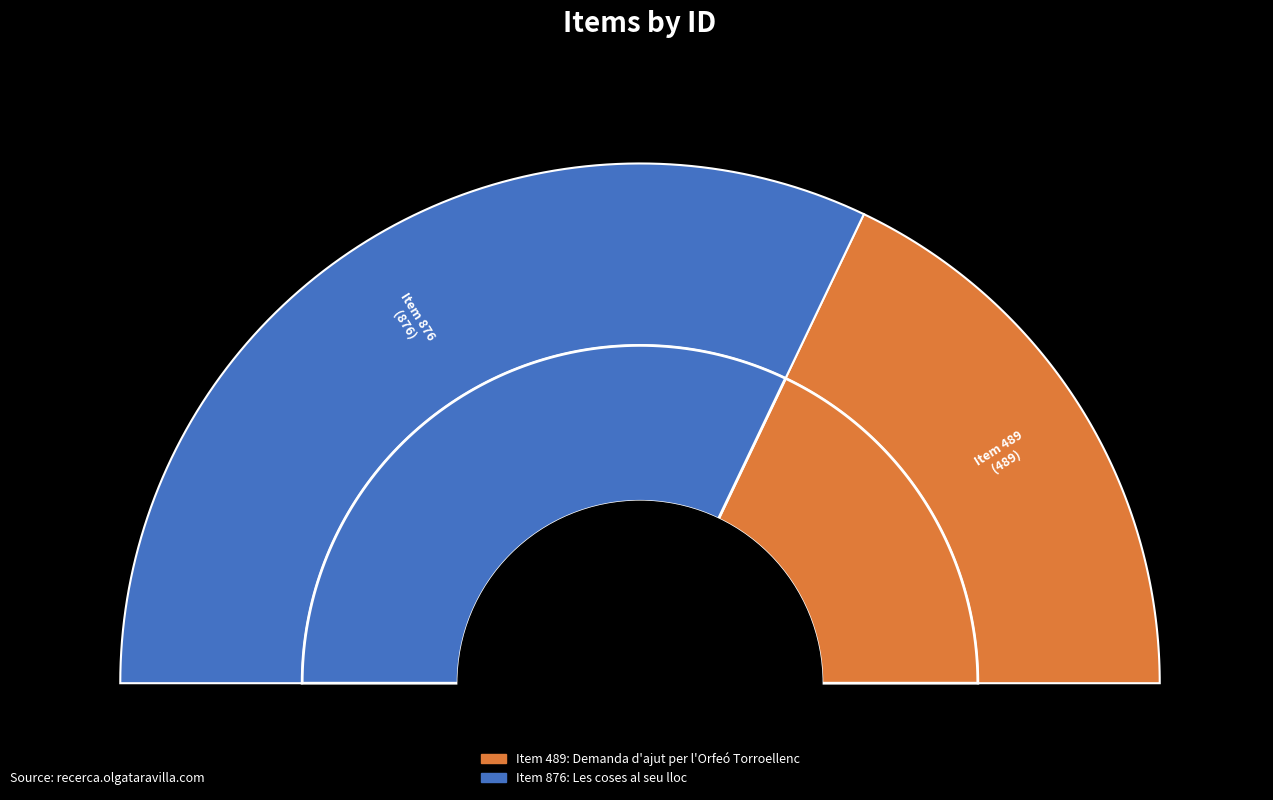

How many segments does this pie chart have?

2